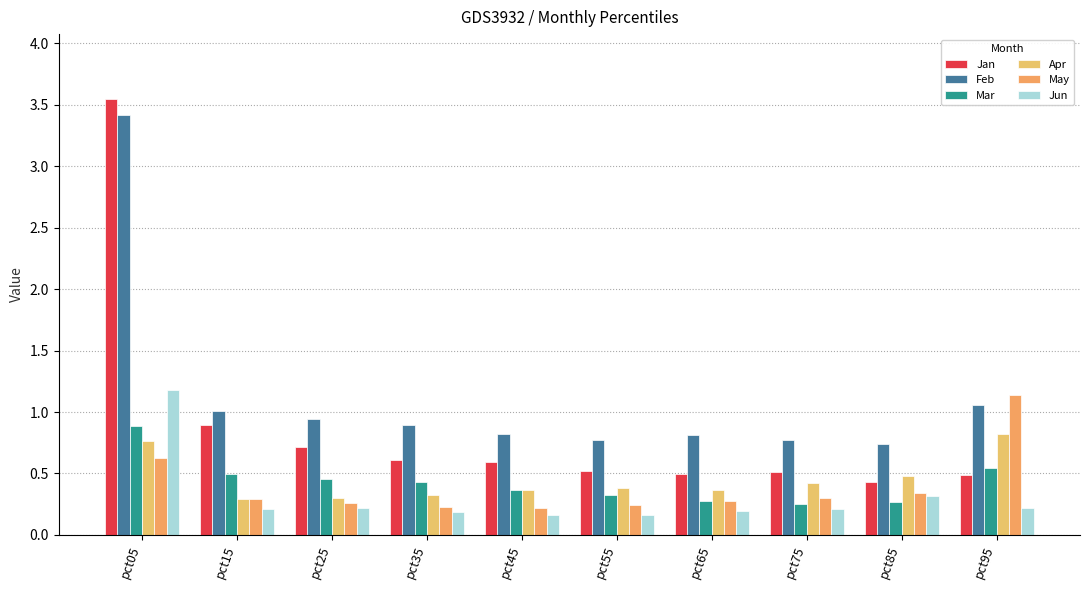

How many bars are there in total?

60